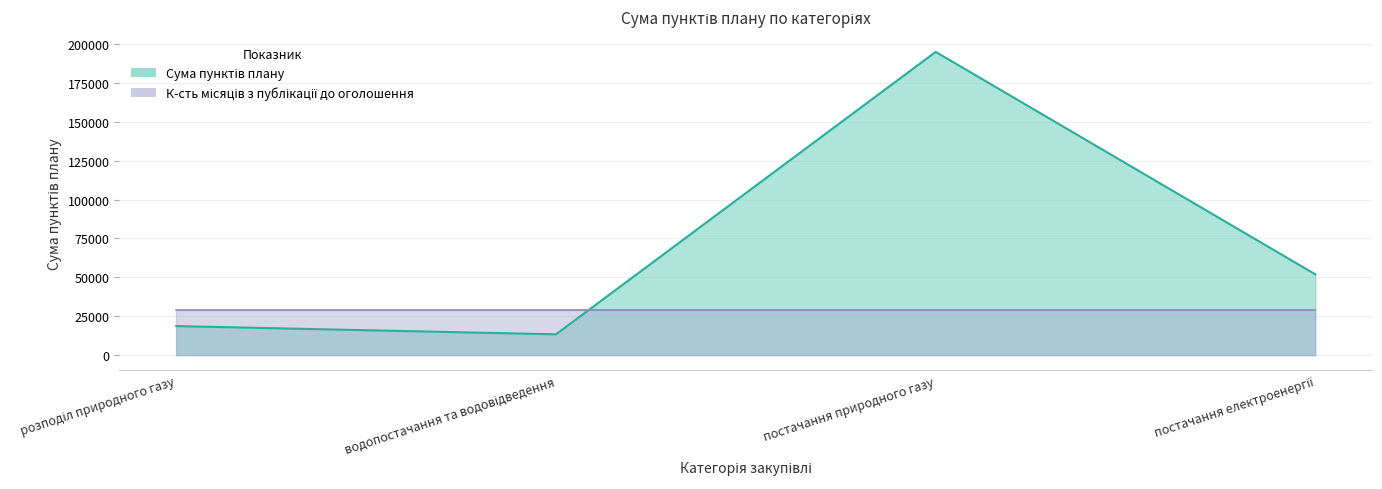

How many categories are shown in the chart?

4